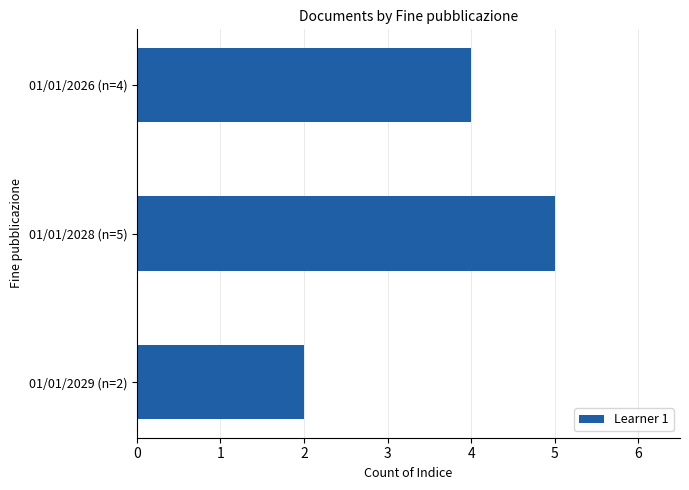

Reading top to bottom, what are all the values shown in this chart?

01/01/2026 (n=4)=4	01/01/2028 (n=5)=5	01/01/2029 (n=2)=2